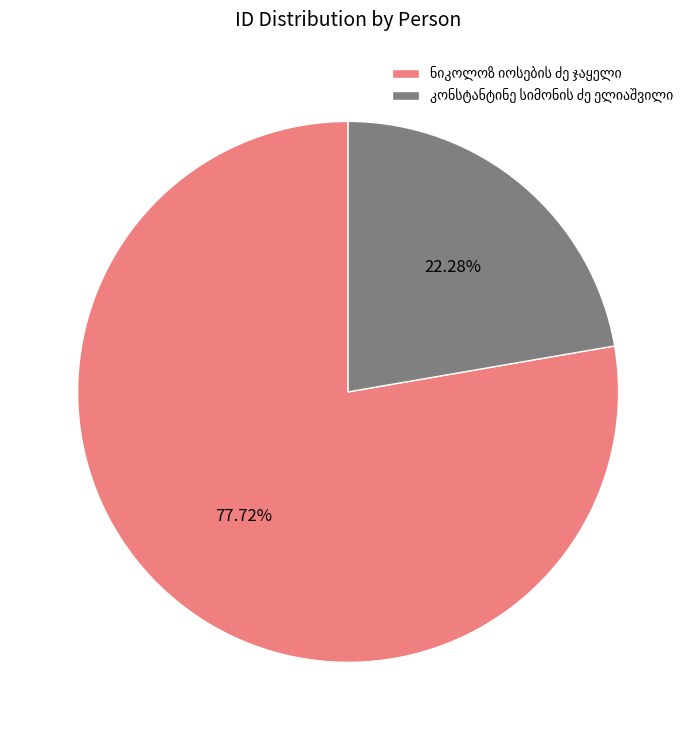

Is there a majority slice in this chart?

Yes